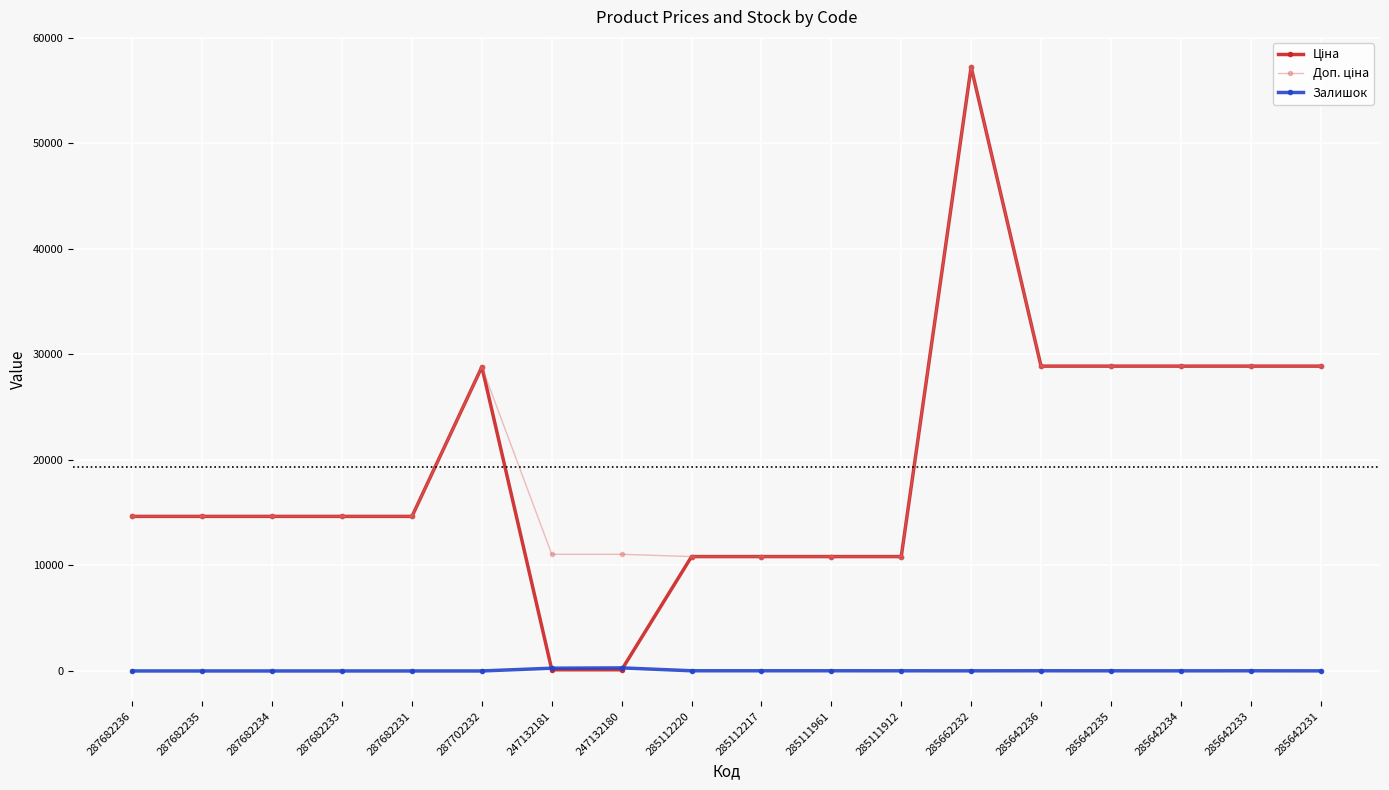

At which category does the chart reach its peak across all series?

285662232